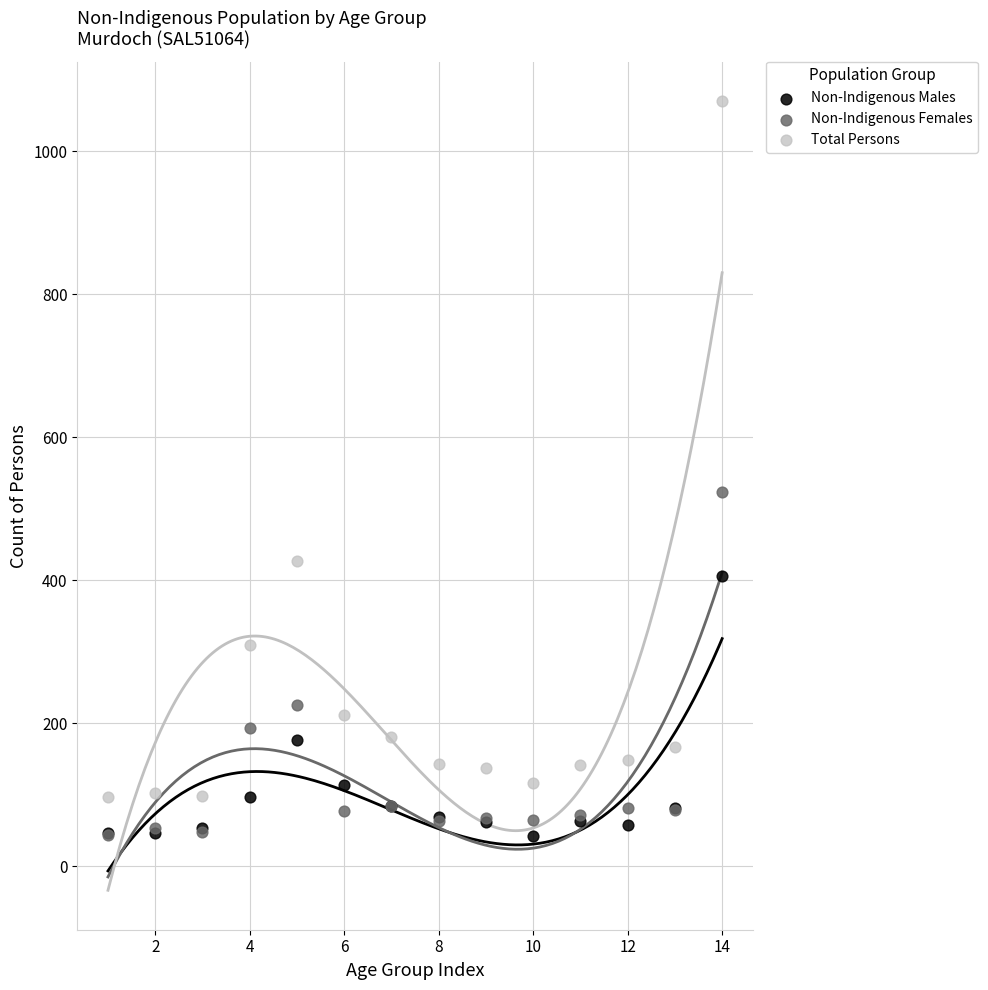

In the Total Persons series, what Y value is closest to 583?

427